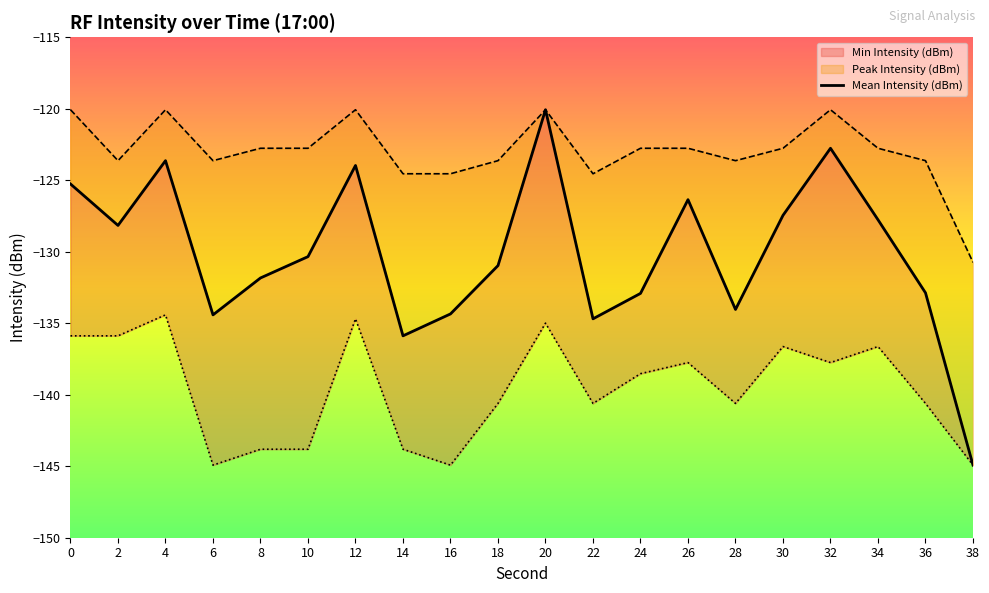

How many interior local valleys does the Mean Intensity (dBm) series have?

5